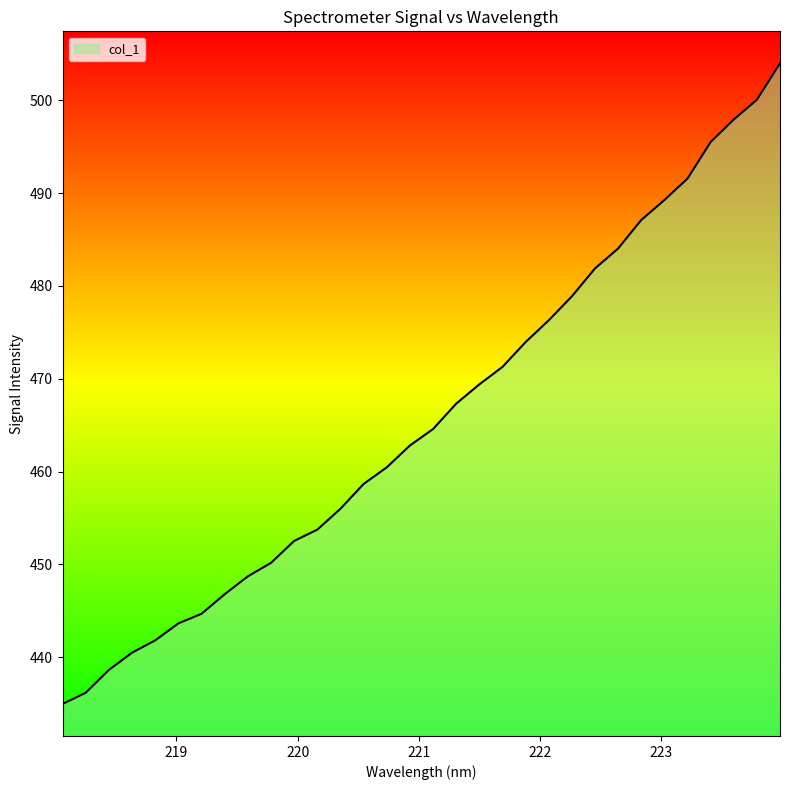

What is the greatest value displayed?

504.0